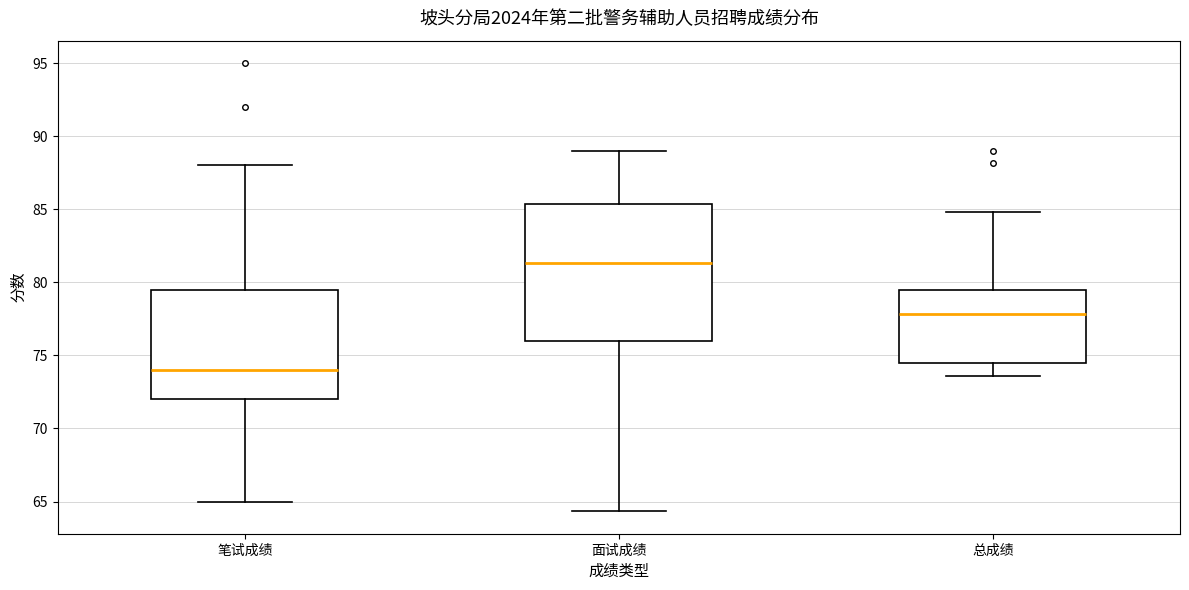

Which box has the lowest median line?

笔试成绩